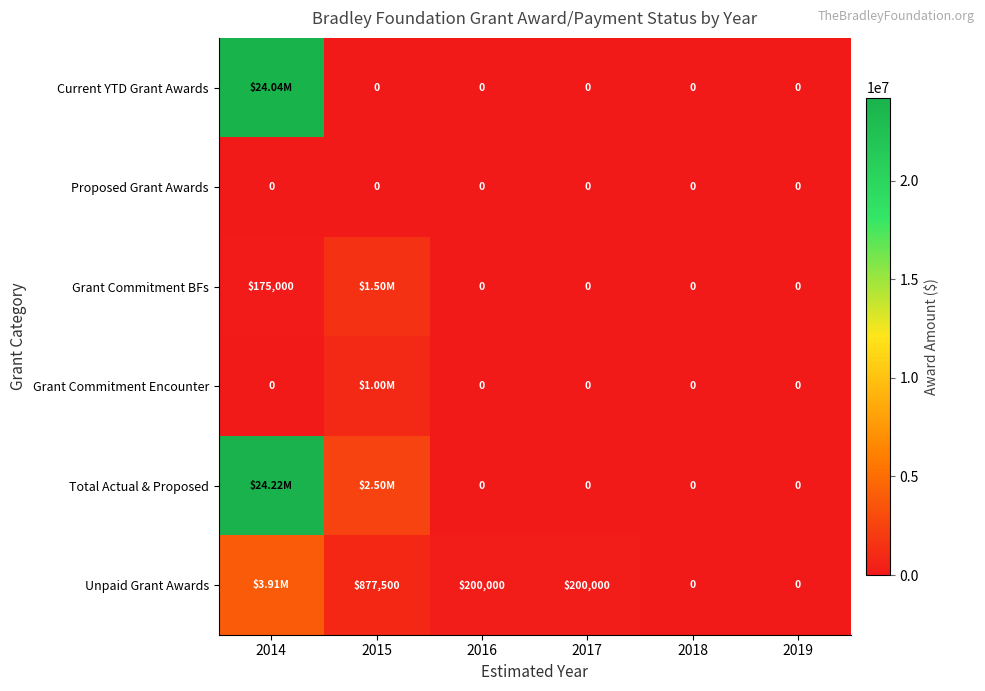

What is the difference between the highest and lowest values at 2016?

200000